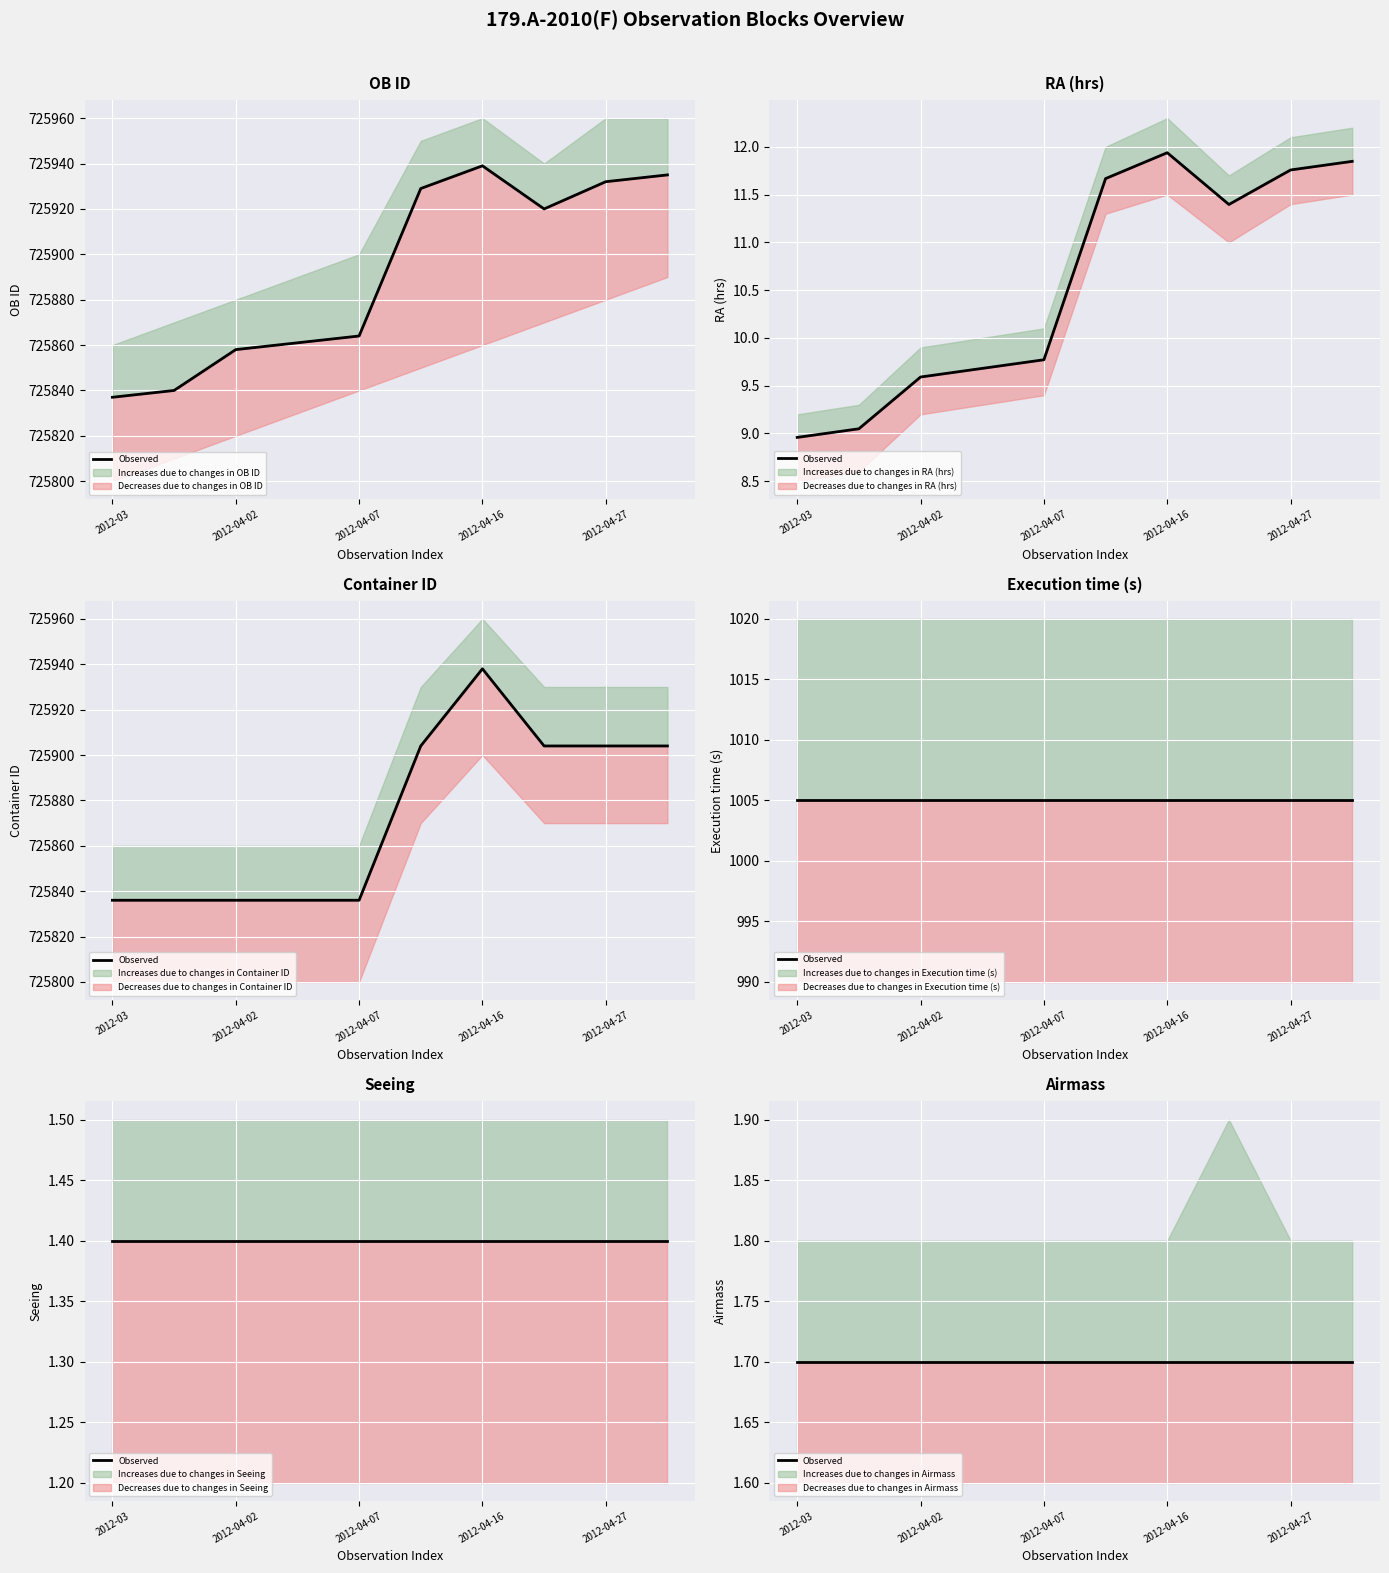

True or false: OB ID and Container ID cross at least once.

False